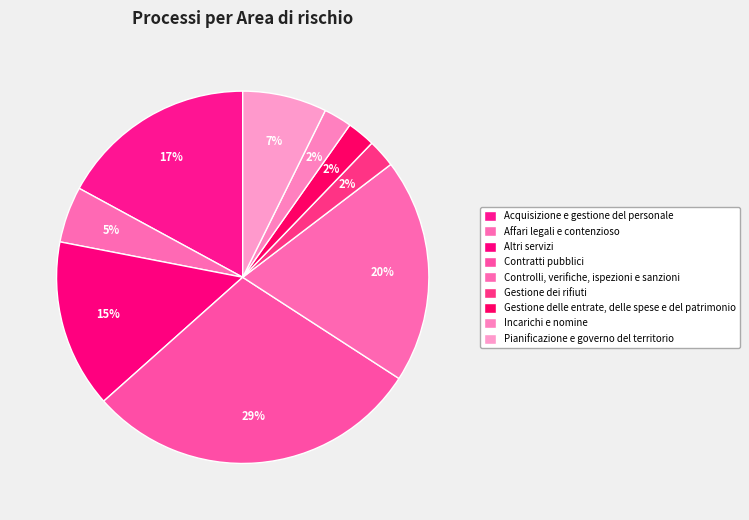

Between Controlli, verifiche, ispezioni e sanzioni and Gestione dei rifiuti, which is larger?

Controlli, verifiche, ispezioni e sanzioni